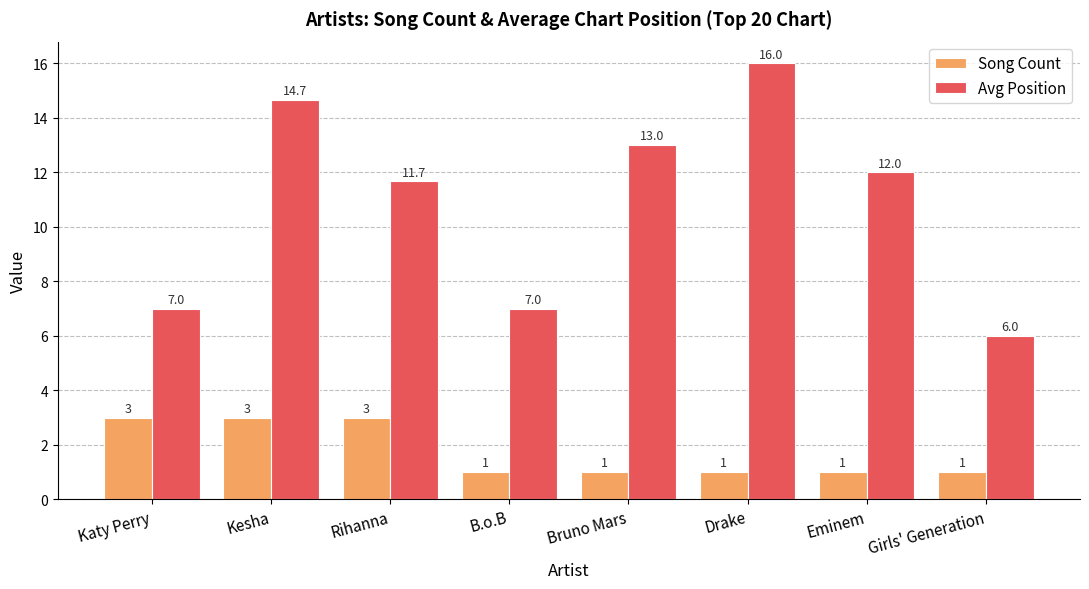

Which series has the widest spread of values?

Avg Position